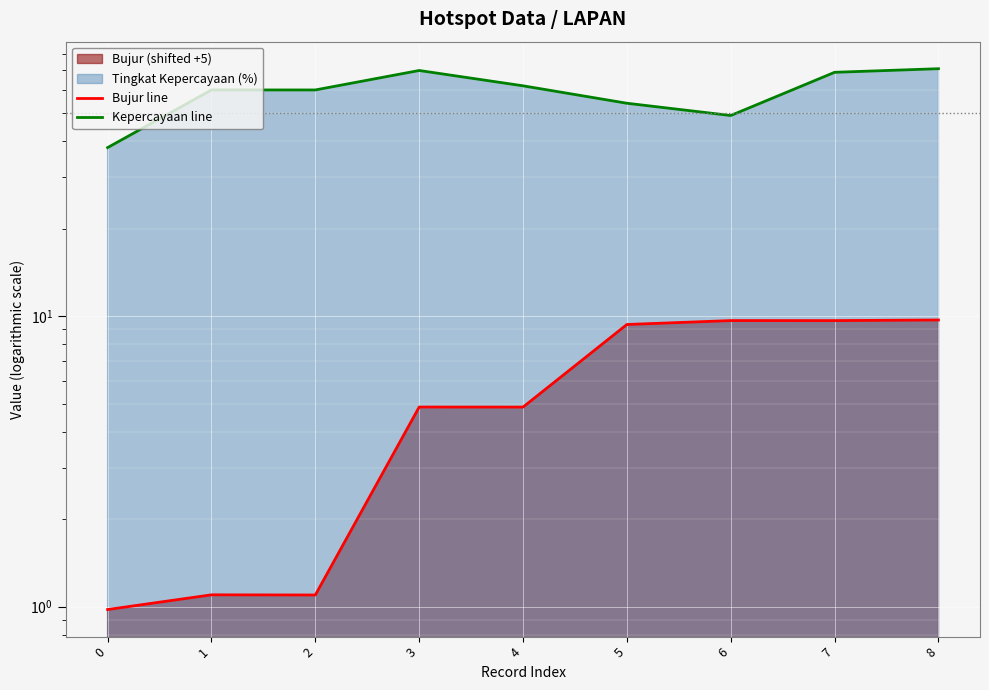

True or false: Bujur line has a value of 6.3 at 5.

False